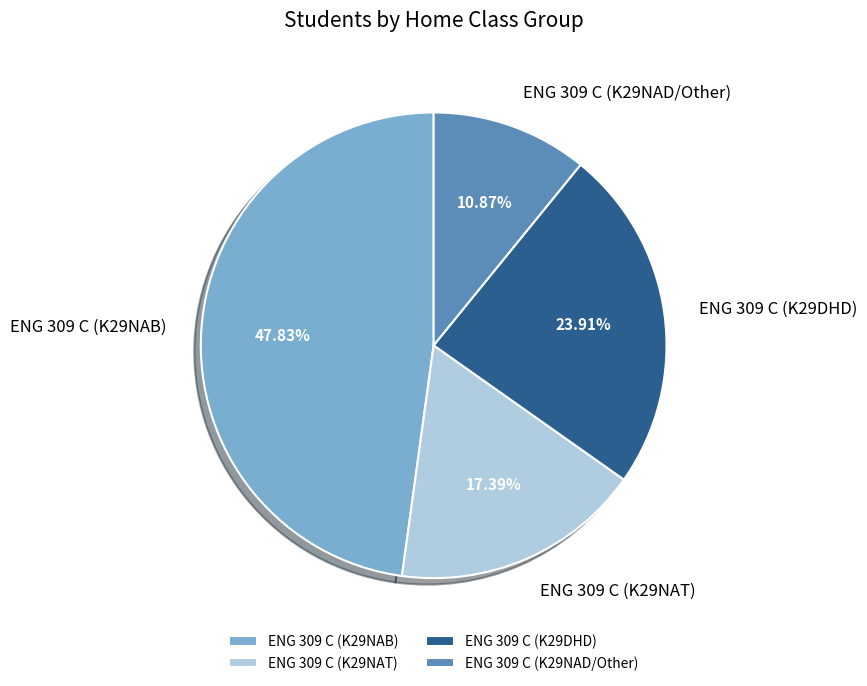

To the nearest percent, what percentage of the pie is ENG 309 C (K29NAD/Other)?

11%